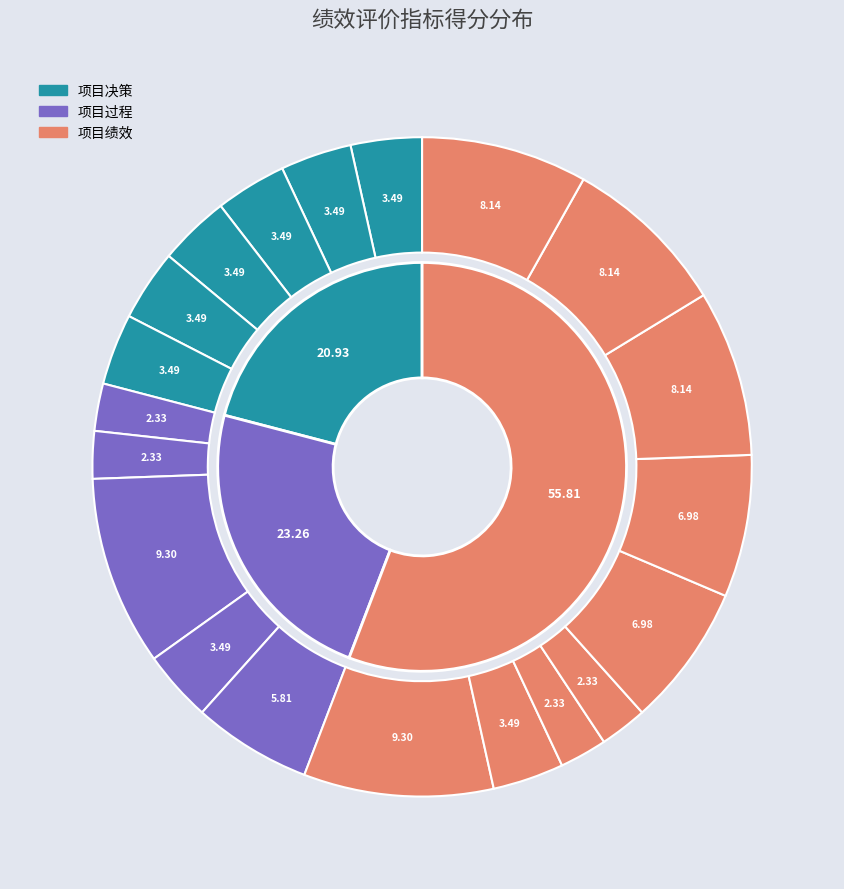

What is the total percentage of 绩效指标明确性 and 服务对象满意度?

11.6%